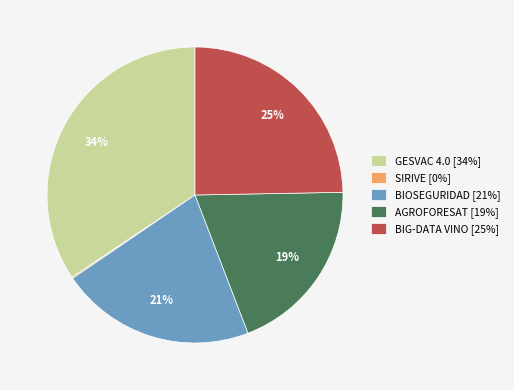

To the nearest percent, what is the combined percentage of BIG-DATA VINO and AGROFORESAT?

44%